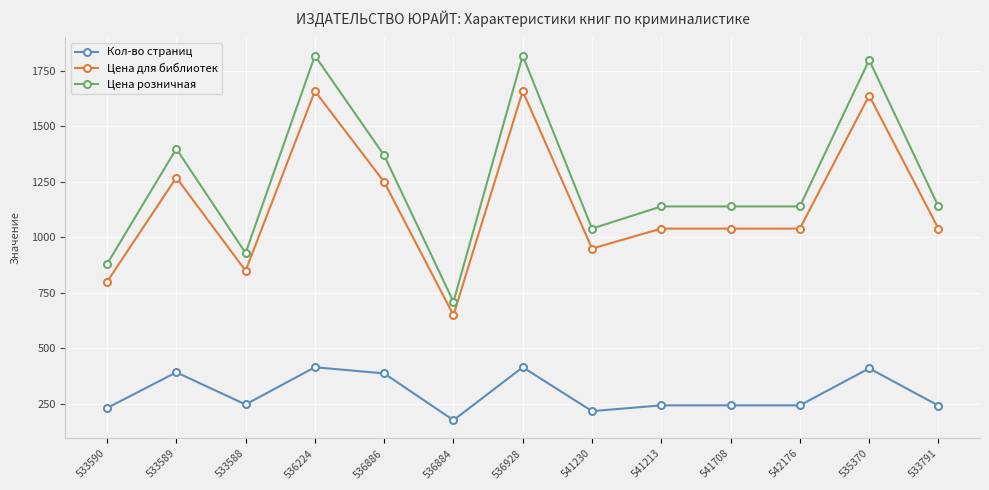

What is the difference between the Кол-во страниц values at 533589 and 541213?

149